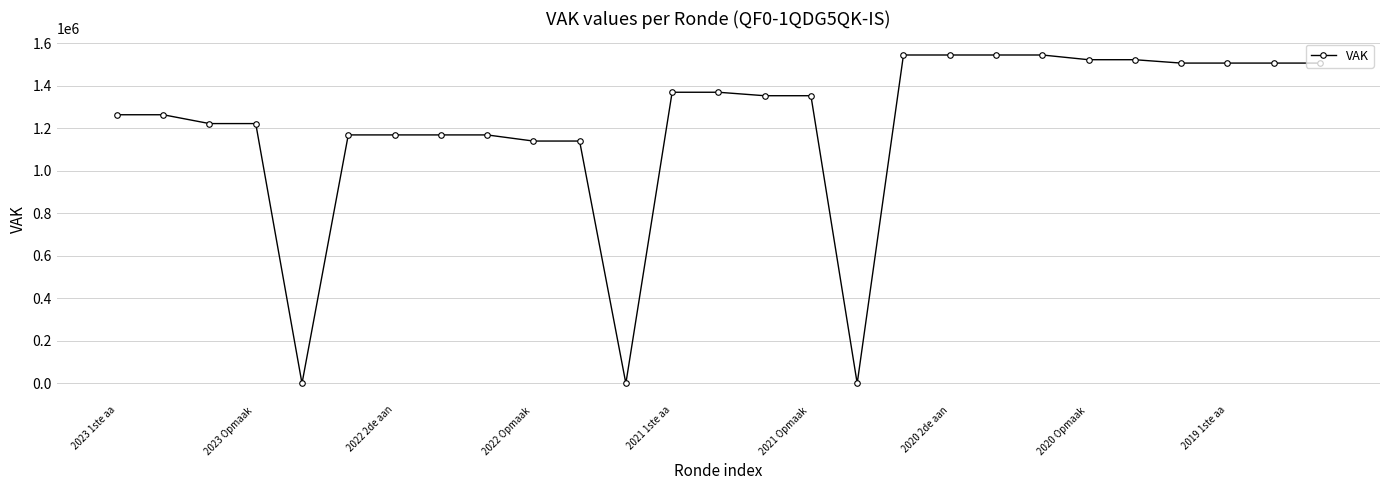

How many data points are less than 1352313?

13